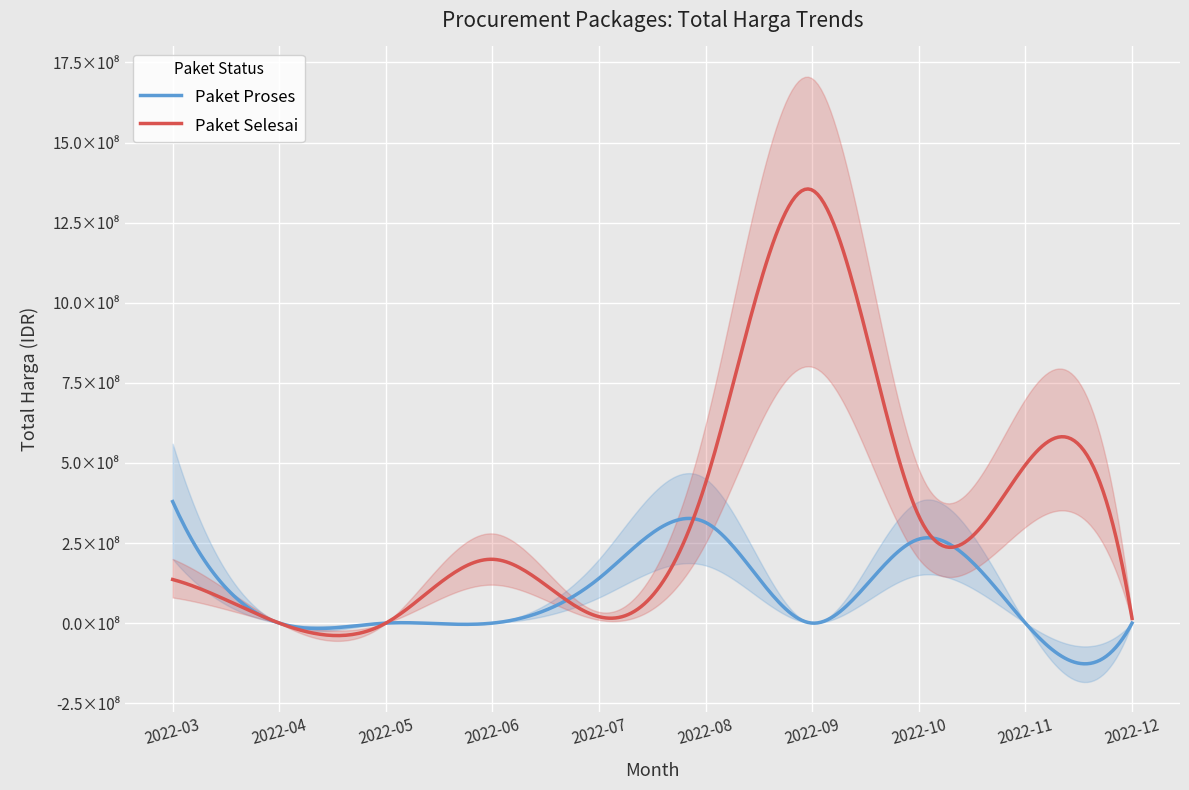

How many Paket Proses values are between 0 and 262118150?

8